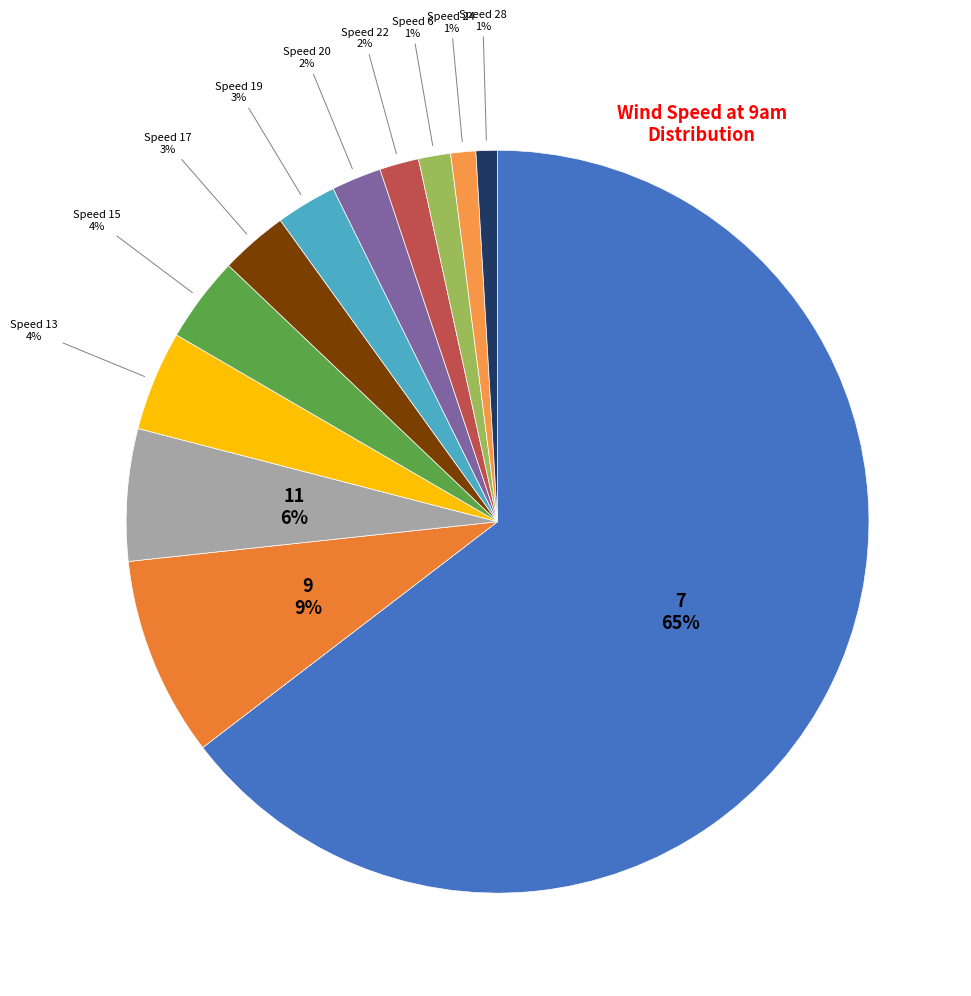

How many slices are in this pie chart?

12